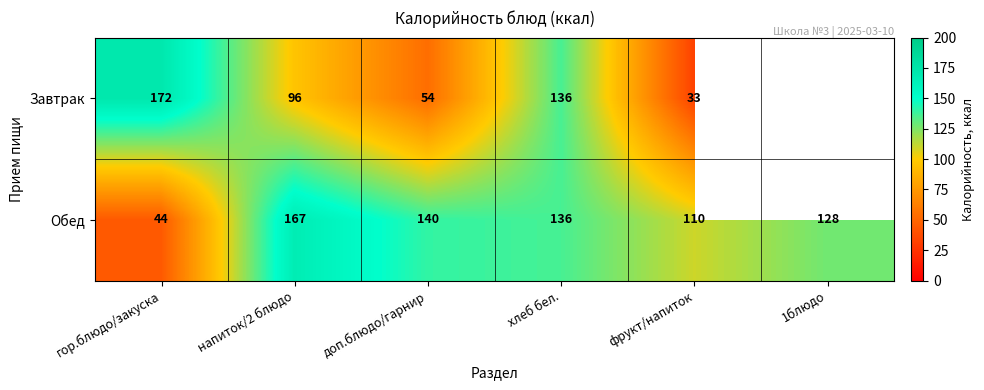

How many data points in Обед are less than 136?

3